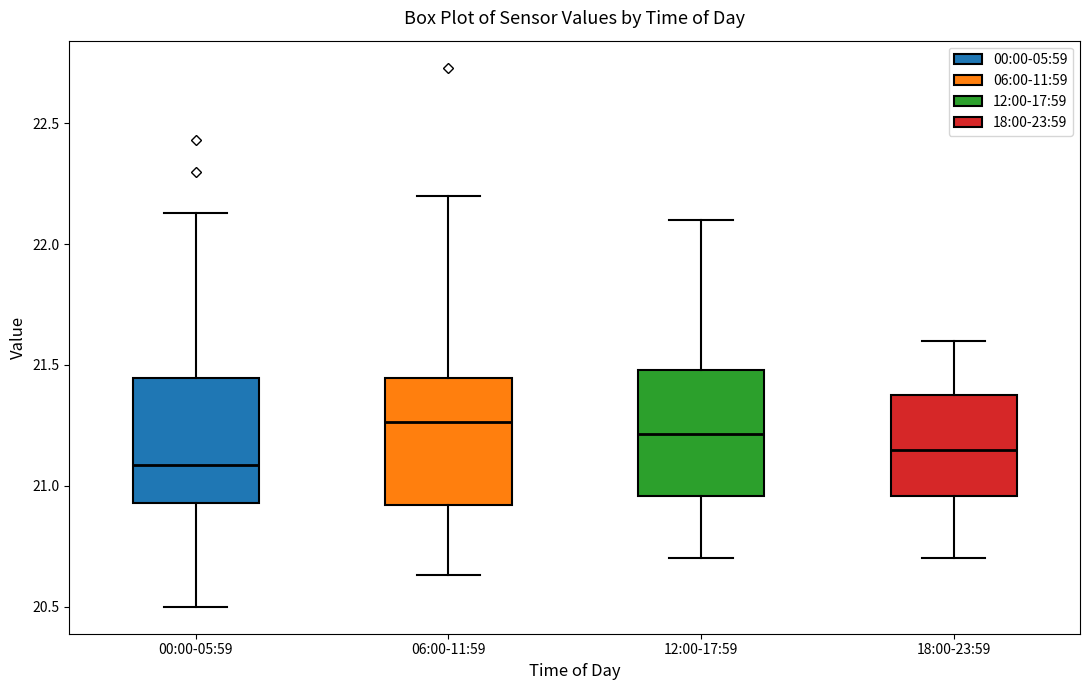

Reading left to right, read every box against the y-axis: the position of its median line, the range the box covers, and the ends of its whiskers. The values are not printed on the chart, so give them approximately, as read against the axis.

00:00-05:59: median 21.10, box 20.95 to 21.45, whiskers 20.50 to 22.15
06:00-11:59: median 21.25, box 20.90 to 21.45, whiskers 20.65 to 22.20
12:00-17:59: median 21.20, box 20.95 to 21.50, whiskers 20.70 to 22.10
18:00-23:59: median 21.15, box 20.95 to 21.40, whiskers 20.70 to 21.60